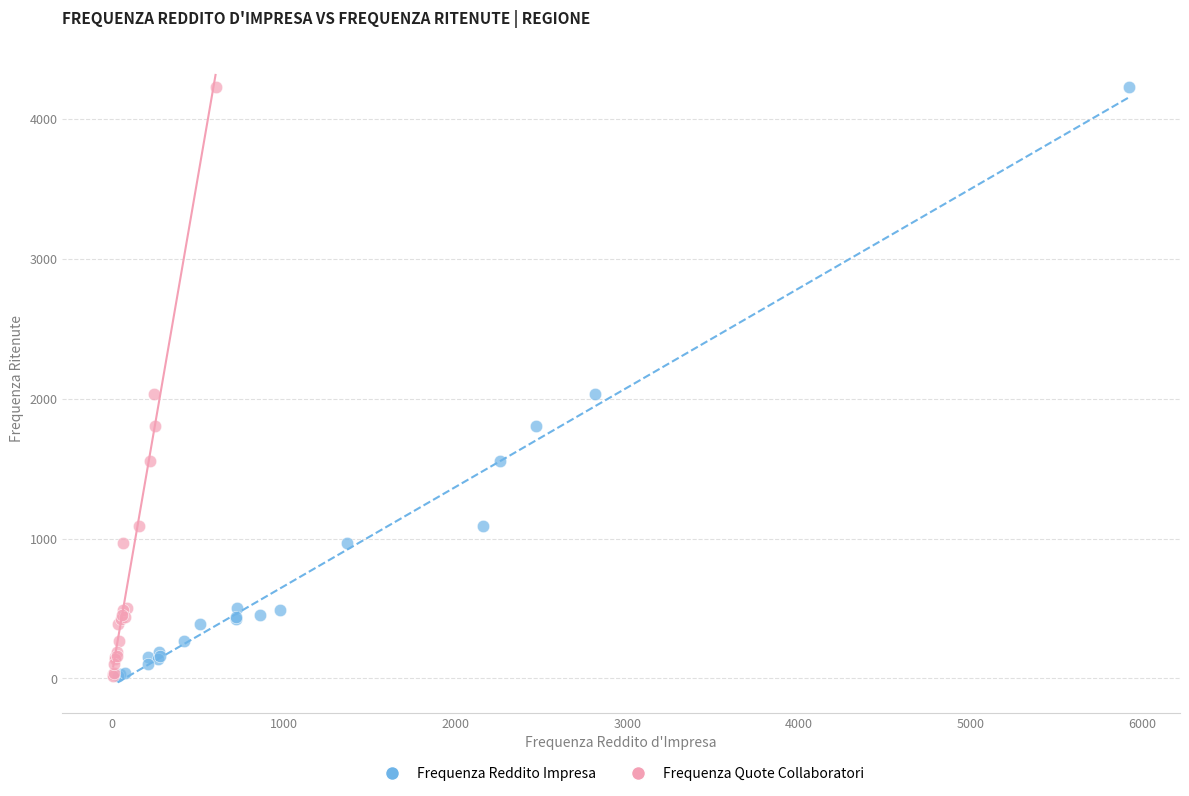

What are all the series names shown in the legend?

Frequenza Reddito Impresa, Frequenza Quote Collaboratori